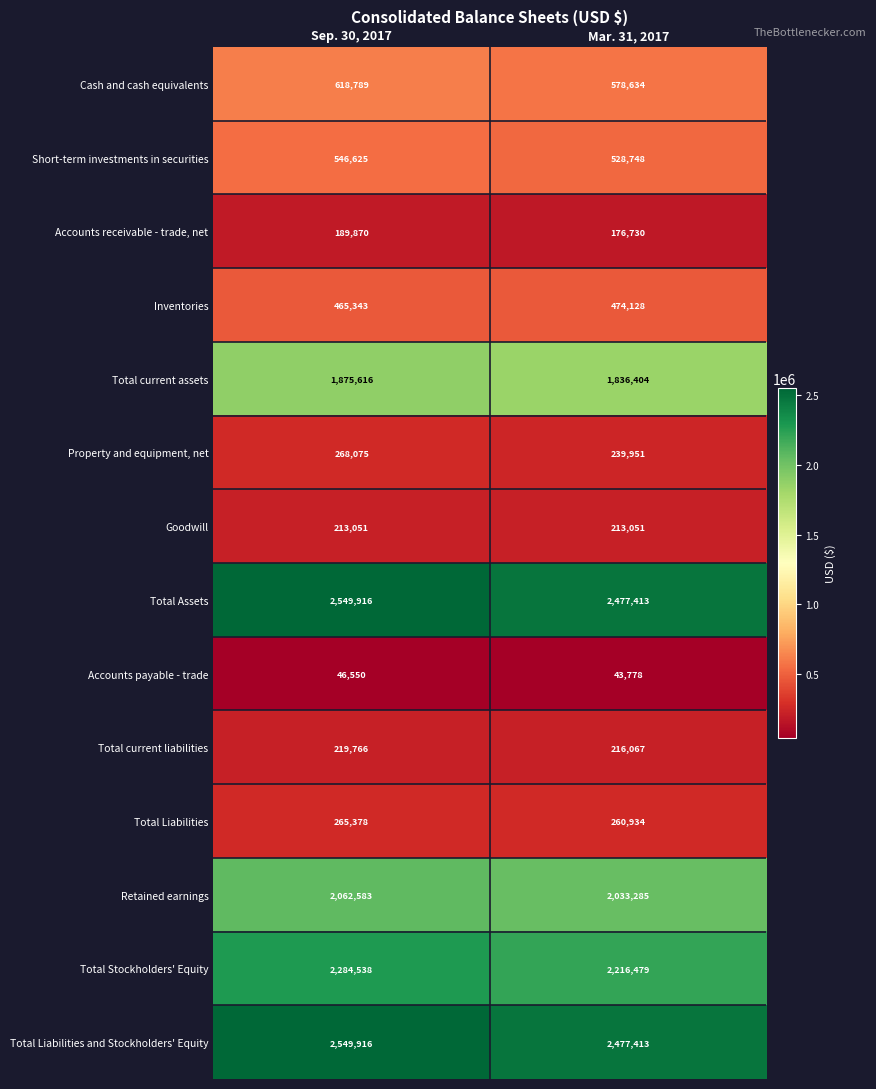

Read the Property and equipment, net value at Sep. 30, 2017.

268075